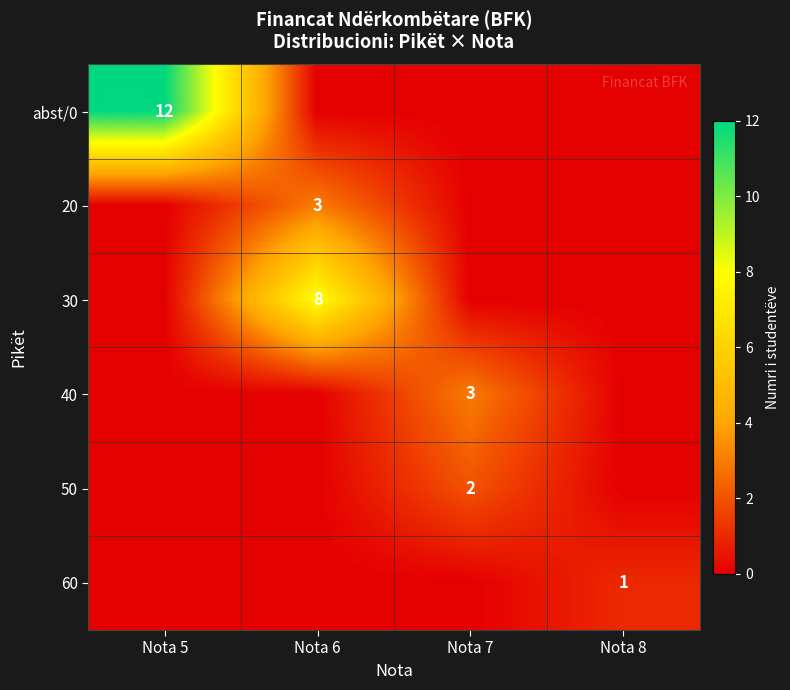

Which has a higher value, Nota 6 or Nota 5?

Nota 5